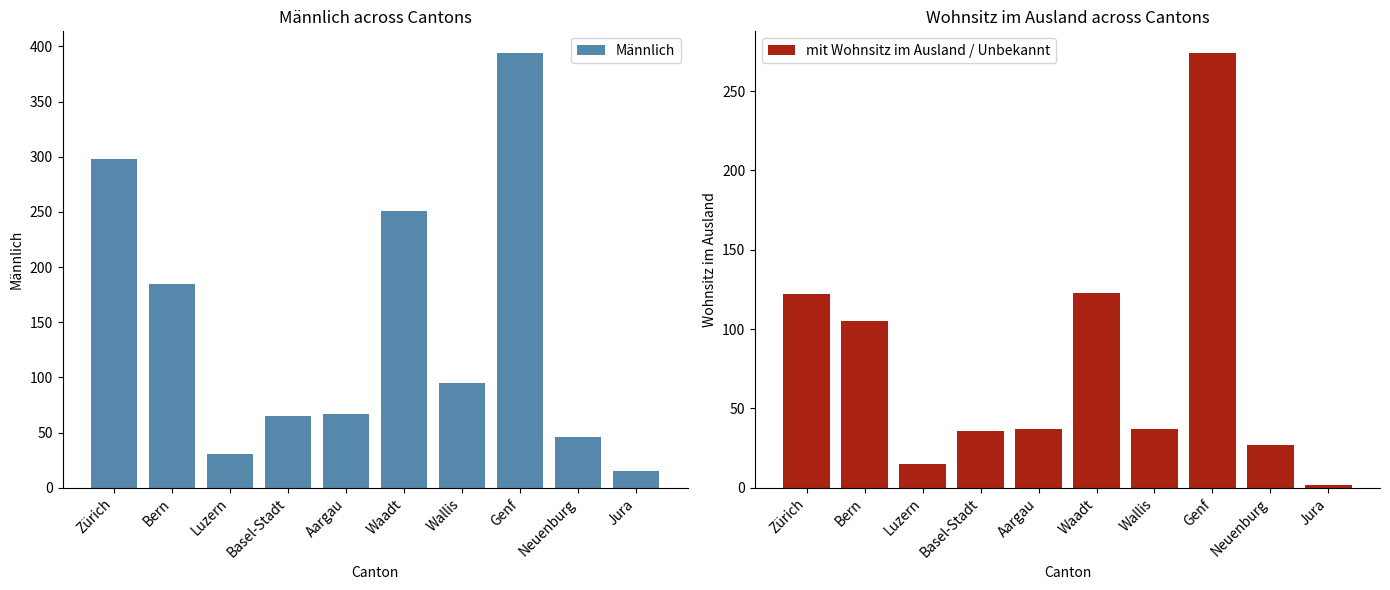

How many data points in mit Wohnsitz im Ausland / Unbekannt are above 37?

4